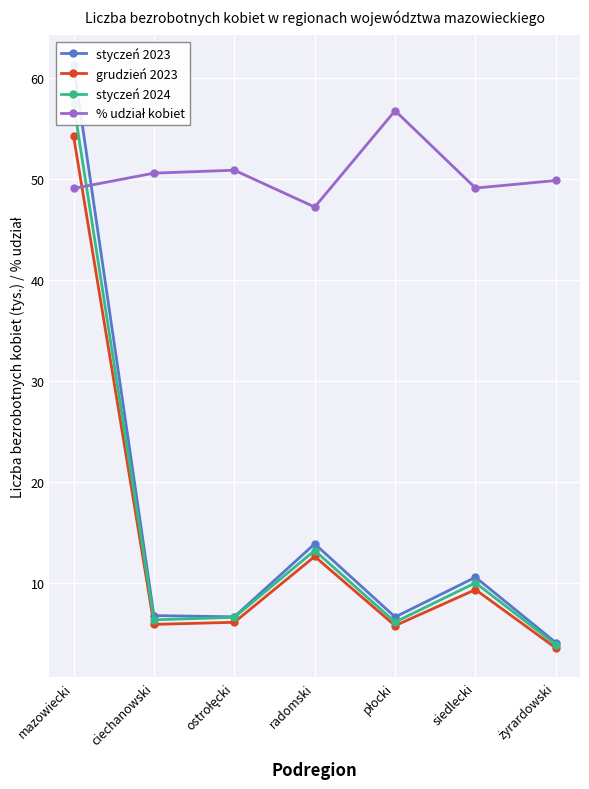

What is the spread (max minus min) of values at ciechanowski?

44.7